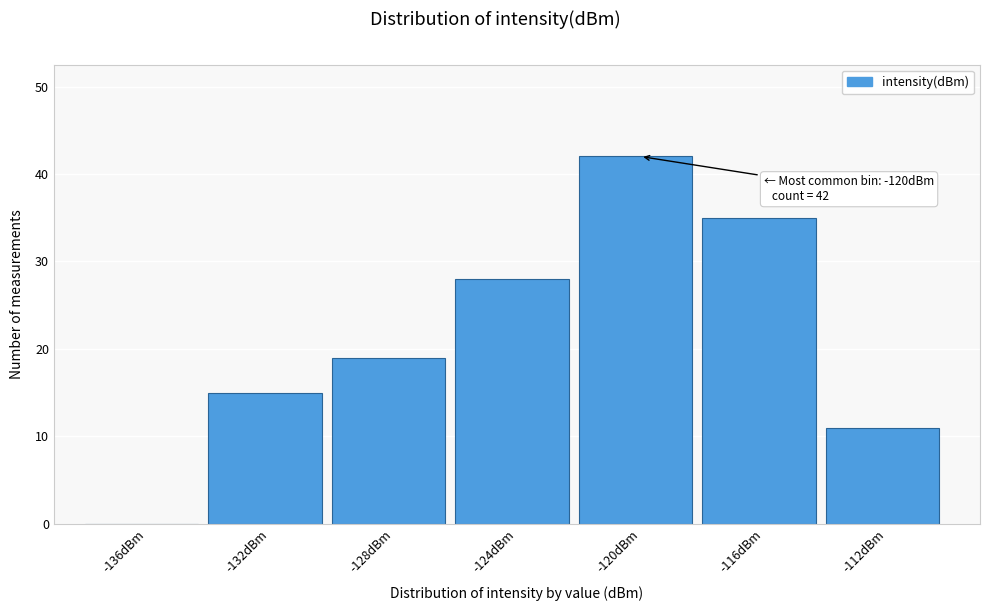

Reading left to right, transcribe all the data shown in this chart.

-136dBm=0	-132dBm=15	-128dBm=19	-124dBm=28	-120dBm=42	-116dBm=35	-112dBm=11